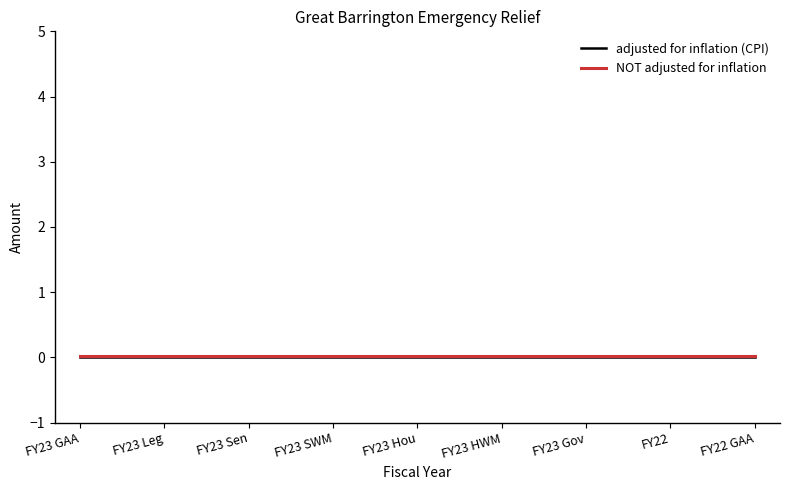

The value of NOT adjusted for inflation at FY23 GAA is 0.0. True or false?

True